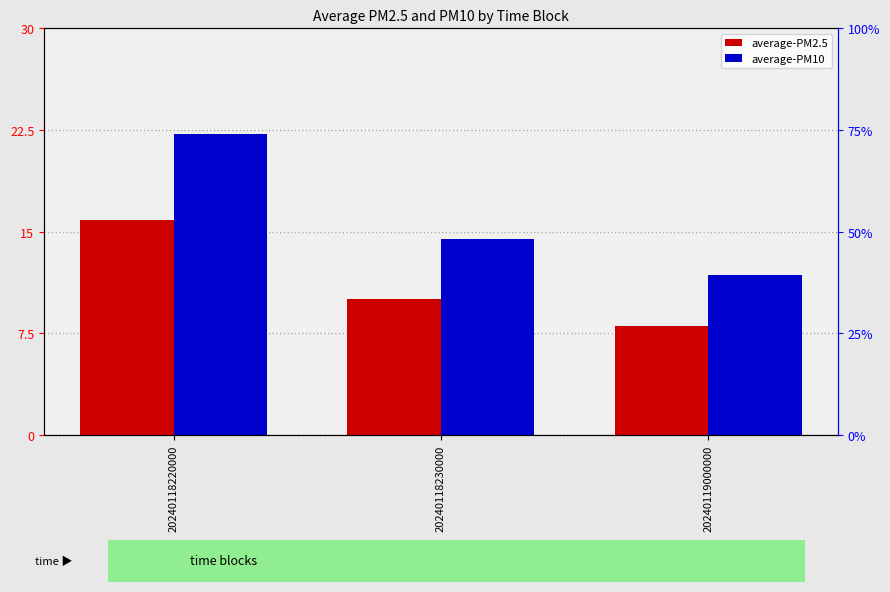

Which has a higher value, 20240119000000 or 20240118230000?

20240118230000